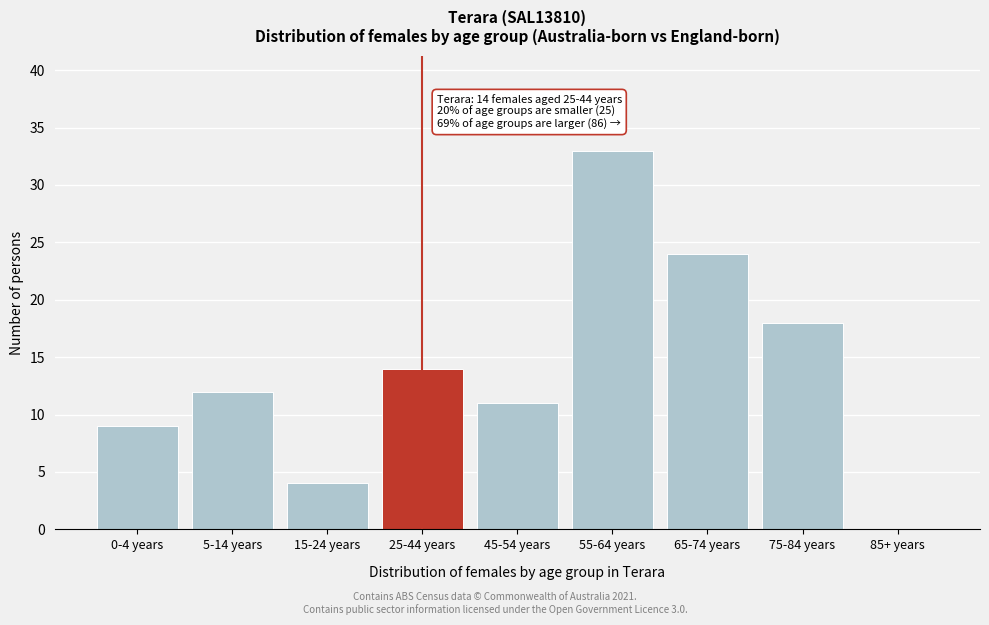

Reading right to left, list all the values displayed in this chart.

85+ years=0	75-84 years=18	65-74 years=24	55-64 years=33	45-54 years=11	25-44 years=14	15-24 years=4	5-14 years=12	0-4 years=9